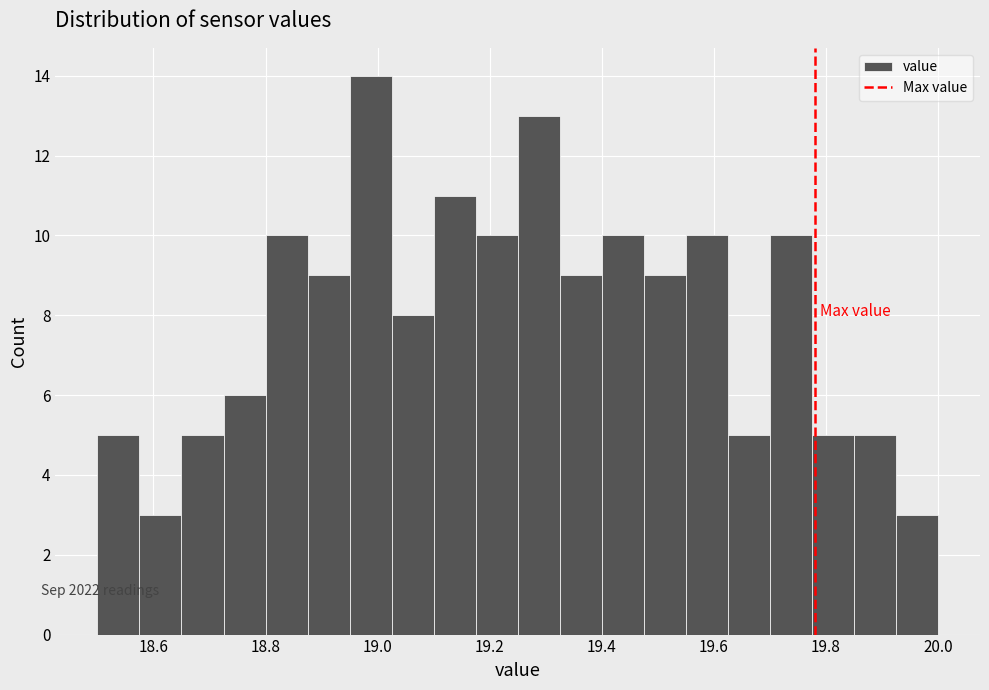

Around what value on the x-axis is the tallest bar? Give the approximate position of its centre, as read against the axis.

18.98